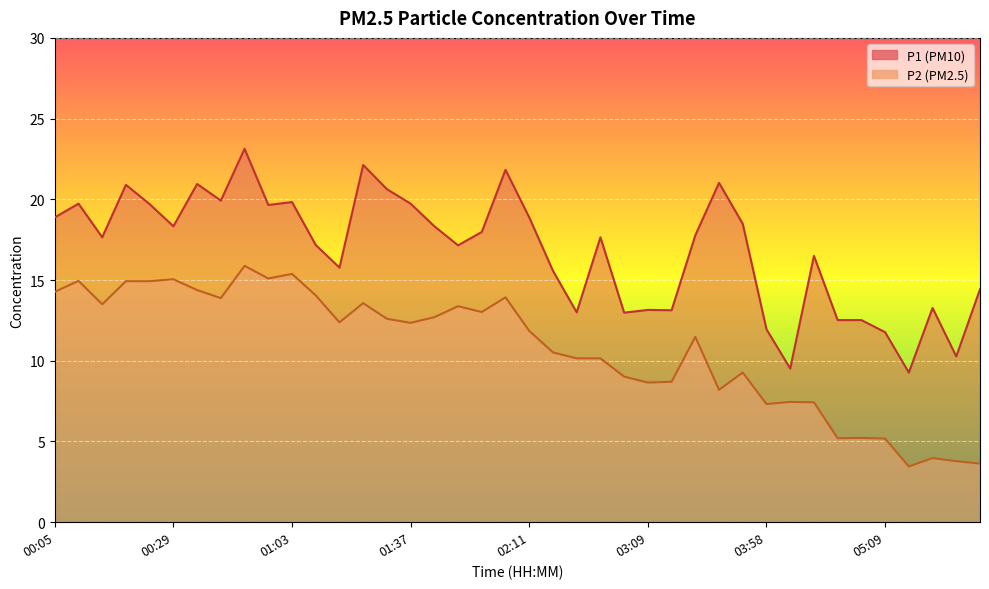

Where is the first local minimum for P2?

00:19